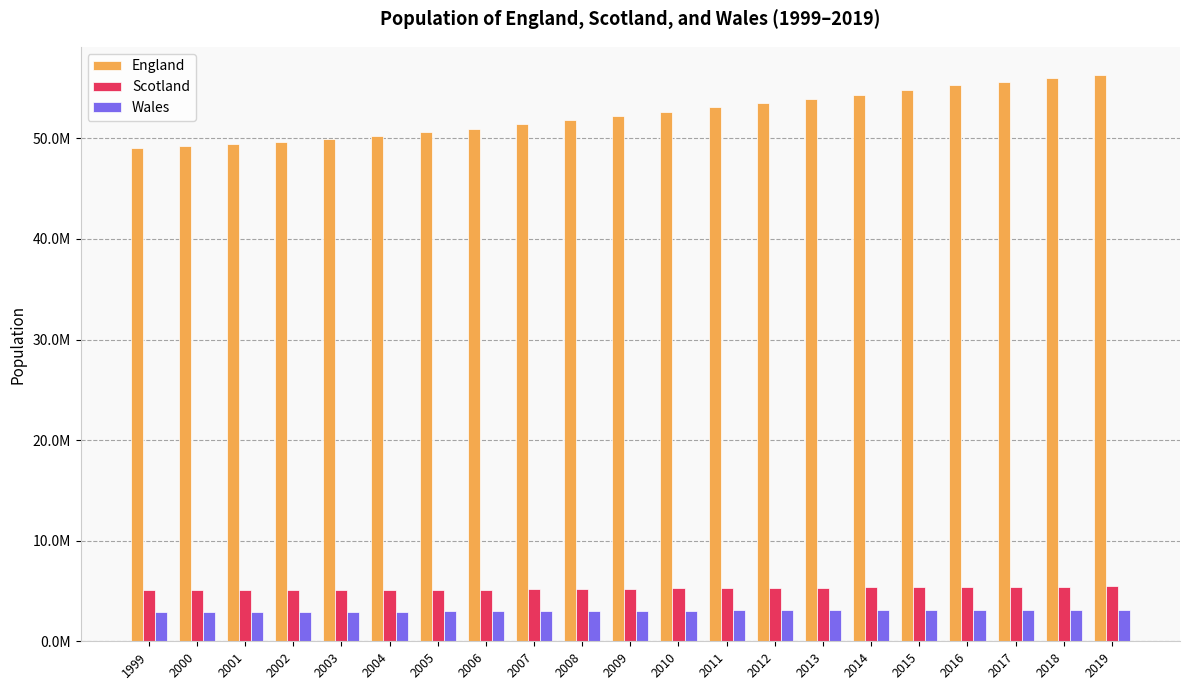

What is the lowest value of the Wales series?

2900600